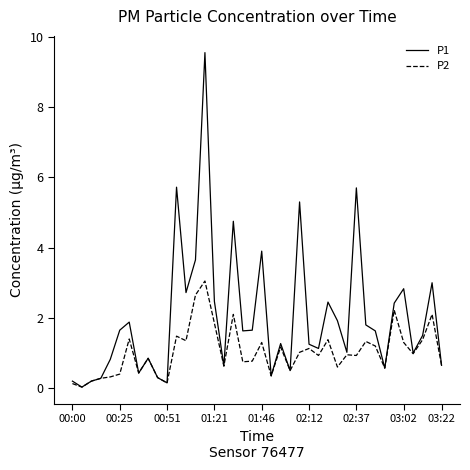

Which series has the largest total across all categories?

P1